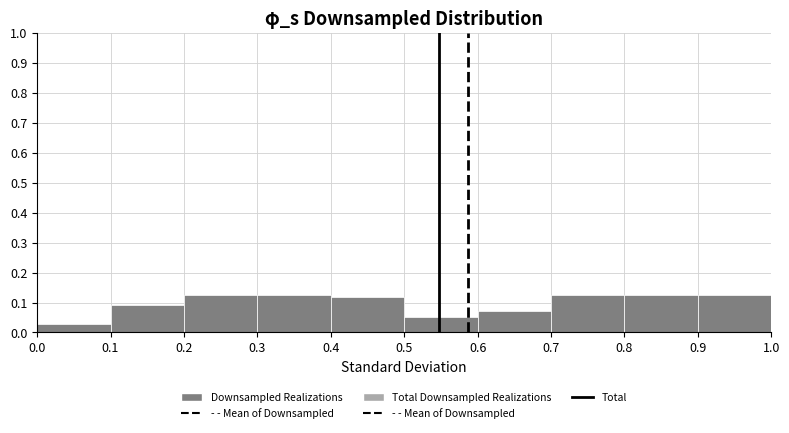

Reading left to right, list every bar in this chart as the range it spans on the x-axis followed by its height. The values are not printed on the chart, so give them approximately, as read against the axis.

0.0 to 0.1: 0.03
0.1 to 0.2: 0.09
0.2 to 0.3: 0.13
0.3 to 0.4: 0.13
0.4 to 0.5: 0.12
0.5 to 0.6: 0.05
0.6 to 0.7: 0.07
0.7 to 0.8: 0.13
0.8 to 0.9: 0.13
0.9 to 1.0: 0.13